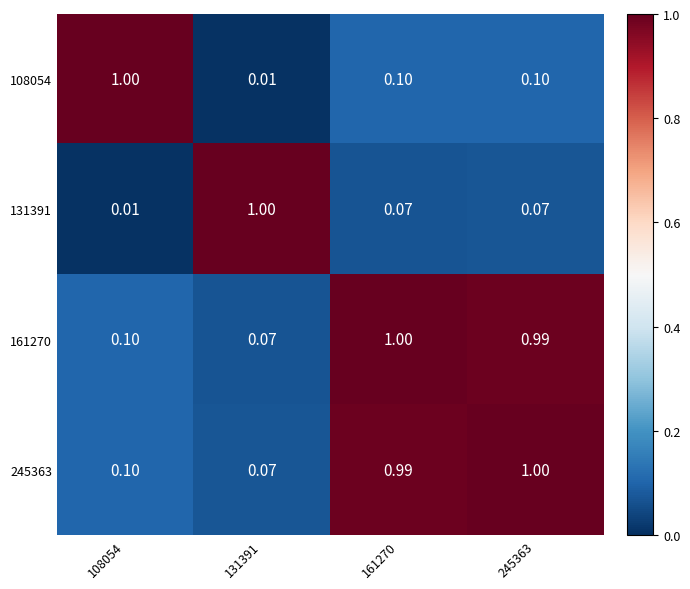

Is the value of 161270 at 131391 greater than the value of 245363 at 108054?

No